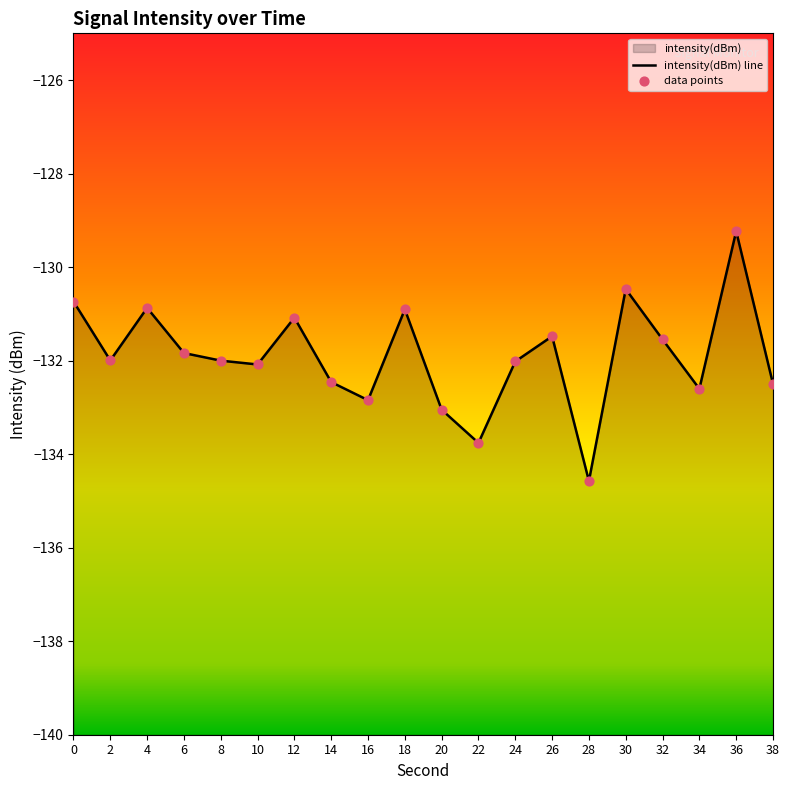

What is the change in value from 10 to 24?

+0.1